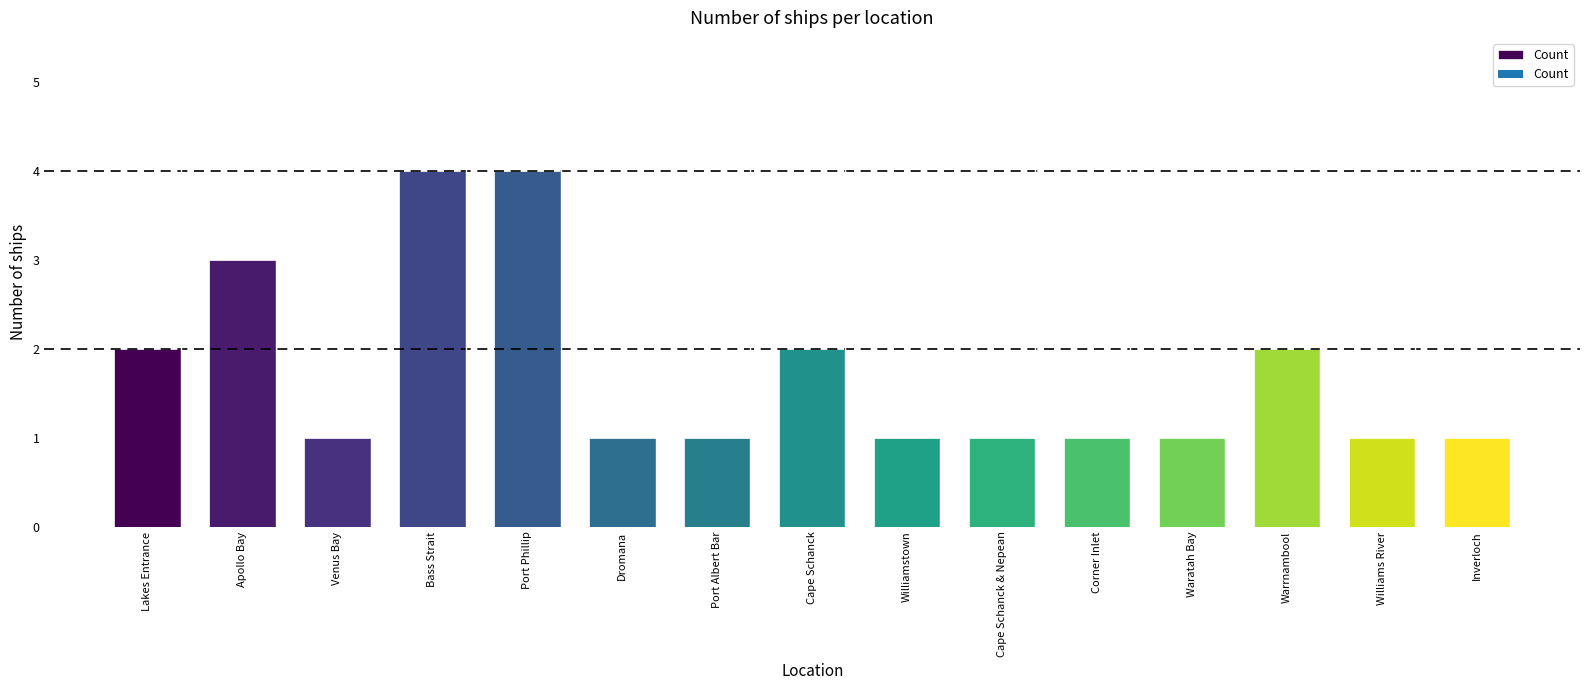

Reading right to left, transcribe all the data shown in this chart.

Inverloch=1	Williams River=1	Warrnambool=2	Waratah Bay=1	Corner Inlet=1	Cape Schanck & Nepean=1	Williamstown=1	Cape Schanck=2	Port Albert Bar=1	Dromana=1	Port Phillip=4	Bass Strait=4	Venus Bay=1	Apollo Bay=3	Lakes Entrance=2